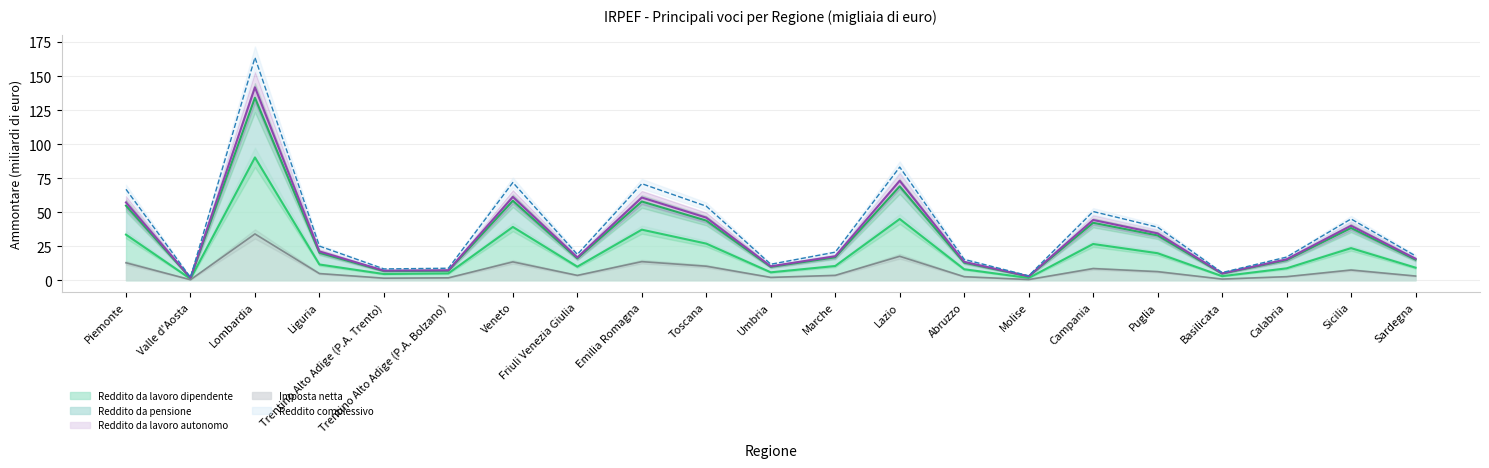

Is it true that Imposta netta equals 8.3 at Puglia?

False